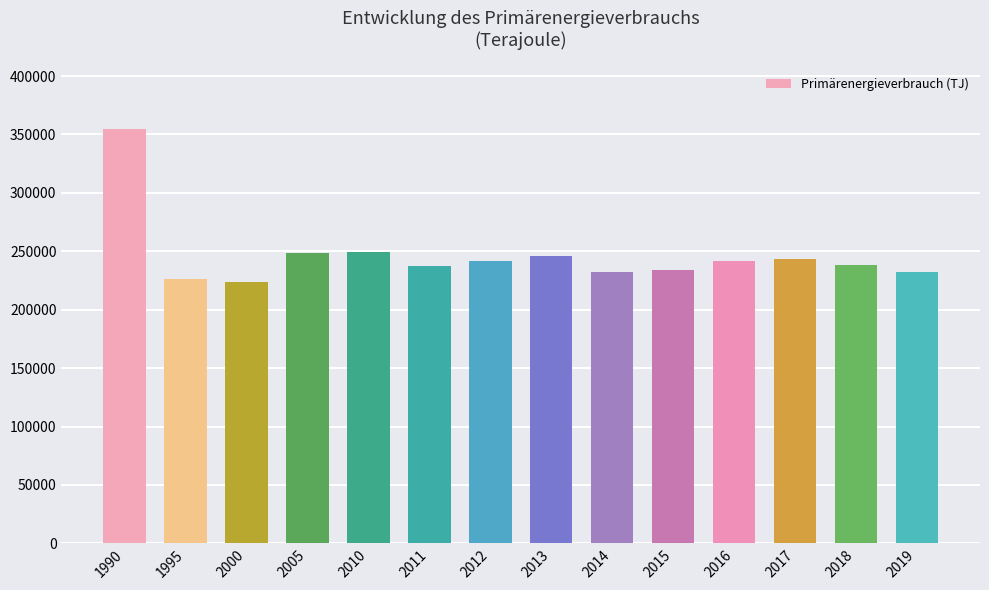

What is the ratio of the value at 1995 to the value at 2019?

1.0